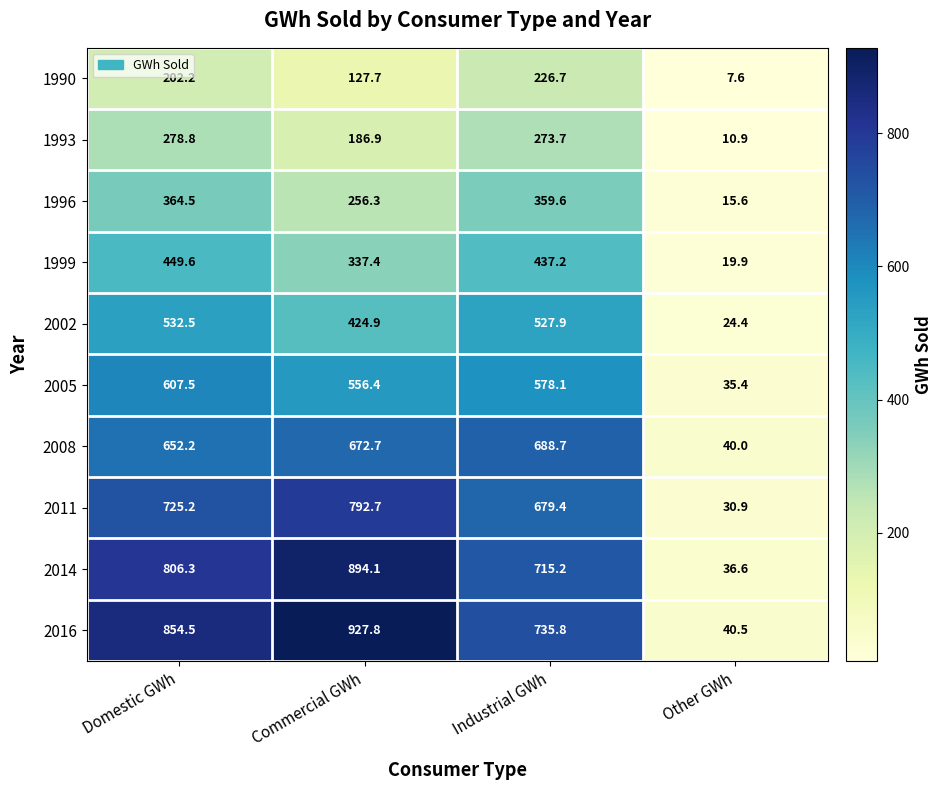

What is the greatest value displayed?

927.8